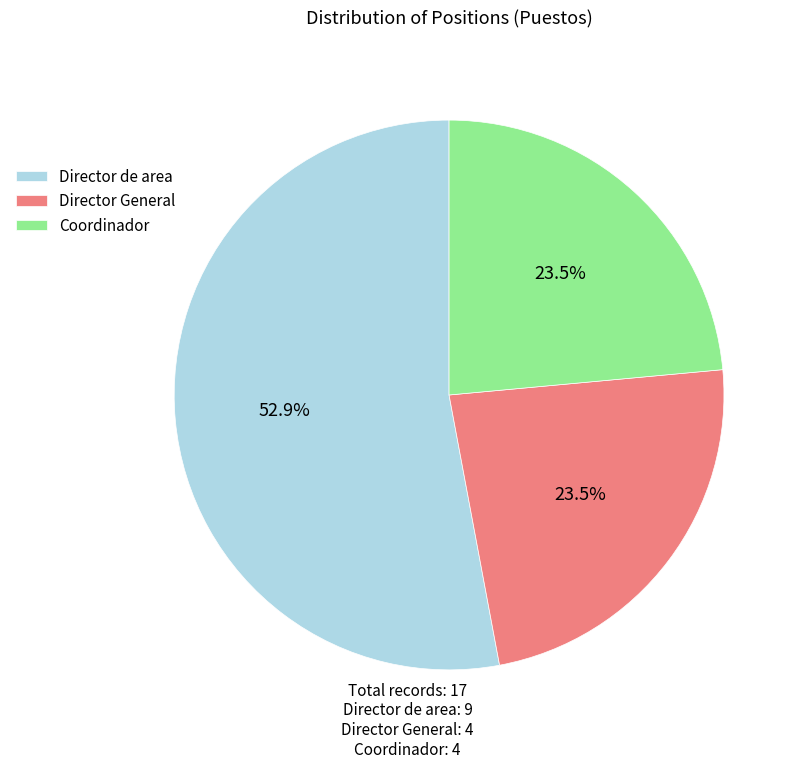

Between Director General and Director de area, which is larger?

Director de area